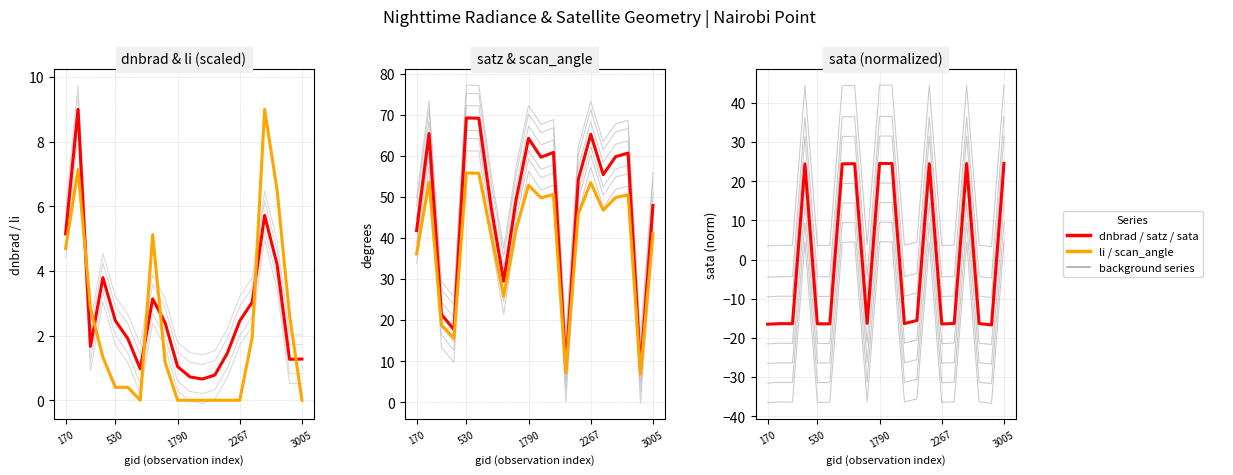

What is the minimum value for scan_angle?

6.9